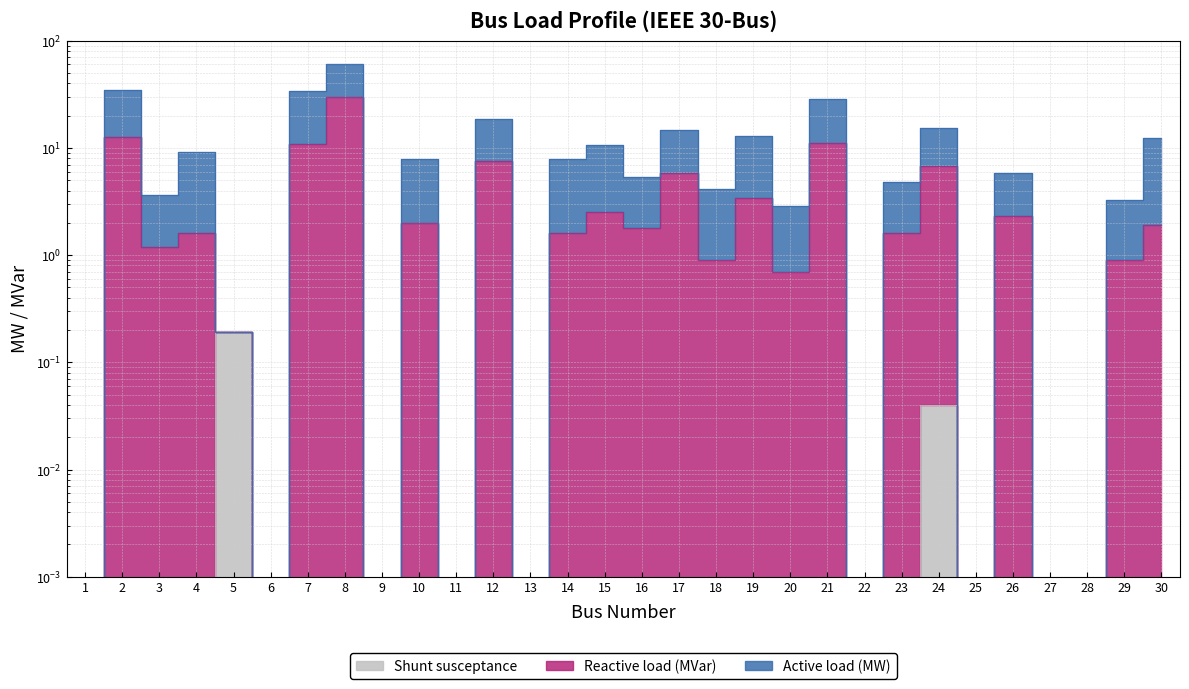

Which series has the largest range (max minus min)?

Active load (MW)